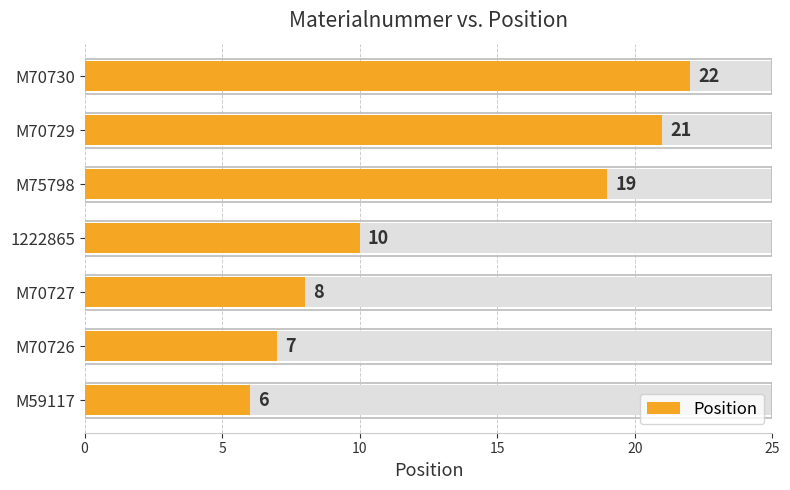

How many data points are less than 10?

3